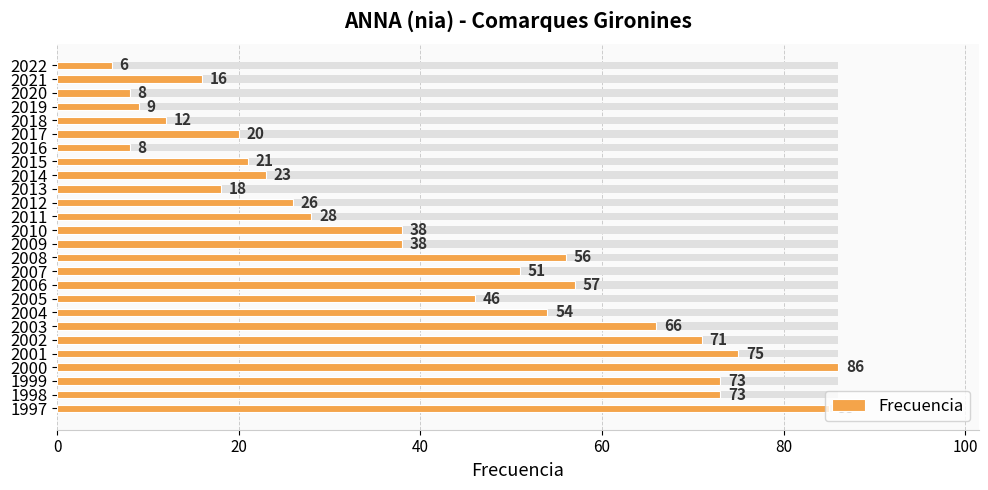

What is the greatest value displayed?

86